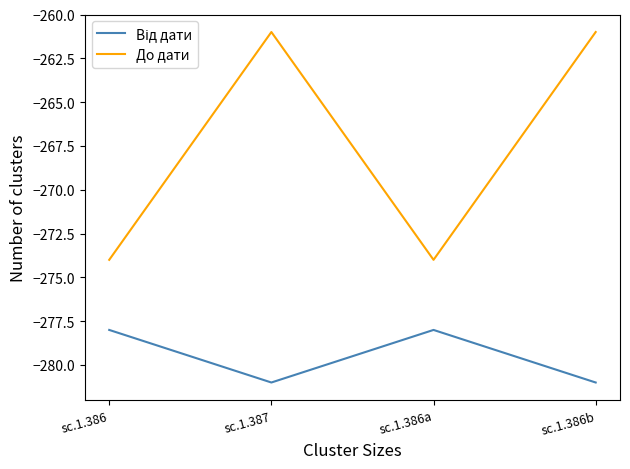

Count the number of data series in this chart.

2